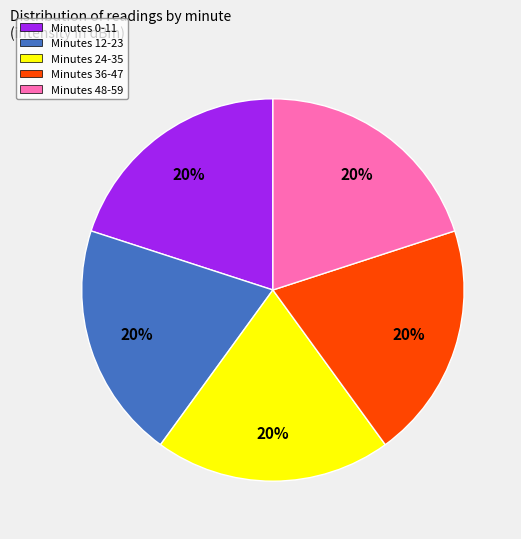

True or false: Minutes 48-59 accounts for 27% of the total.

False